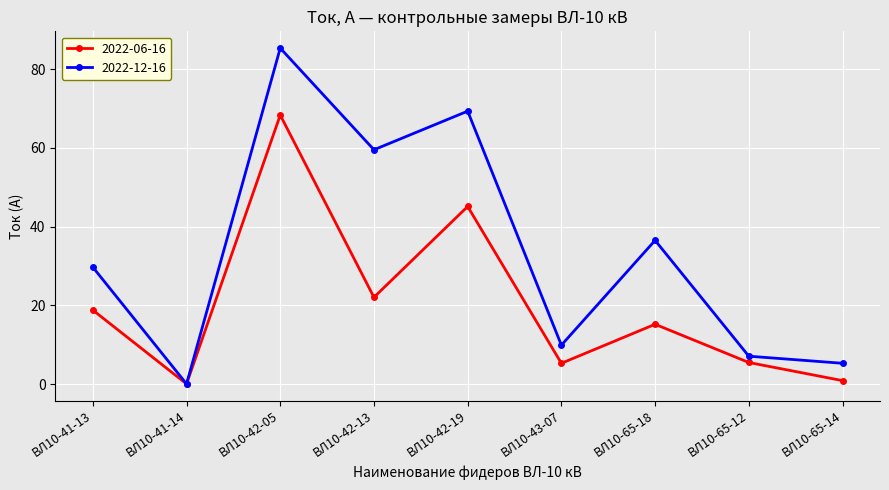

The value of 2022-12-16 at ВЛ10-42-05 is 85.3. True or false?

True